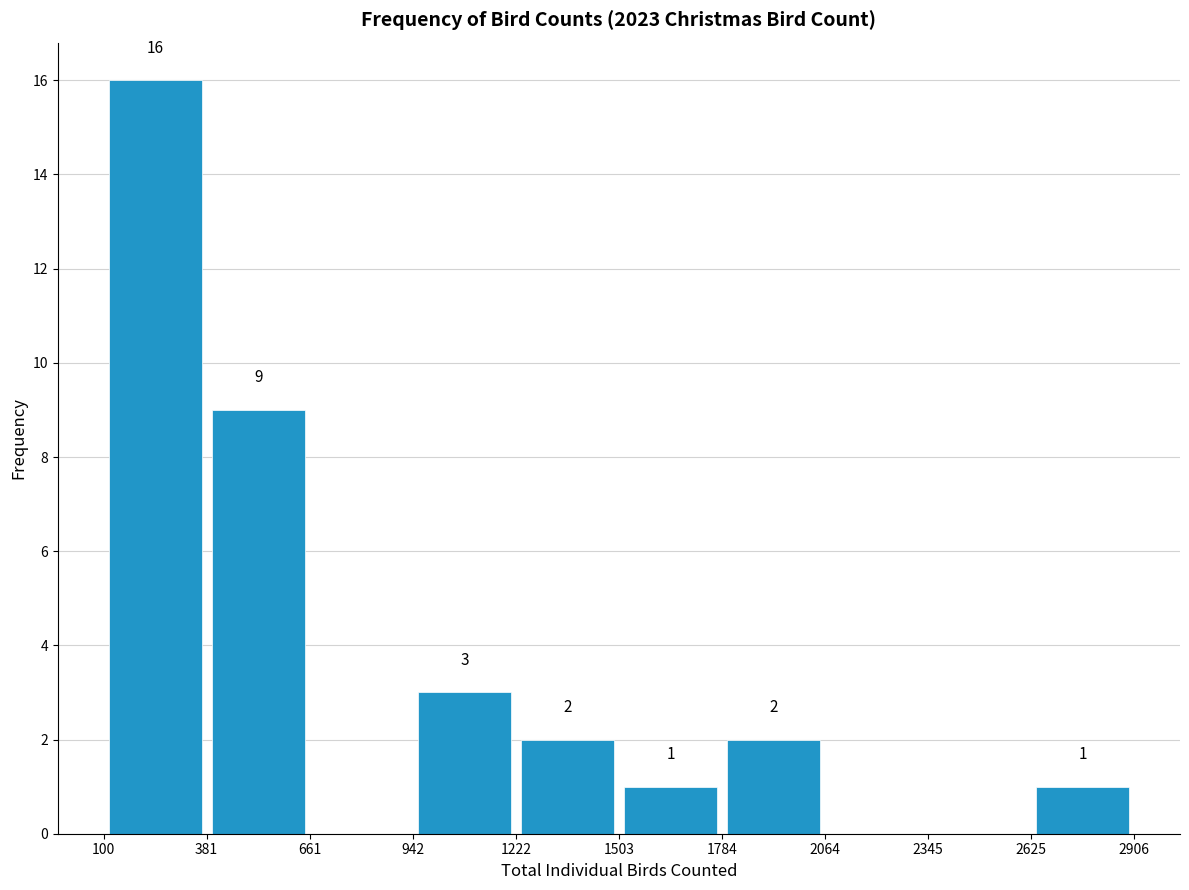

Which range on the x-axis has the tallest bar?

100 to 381